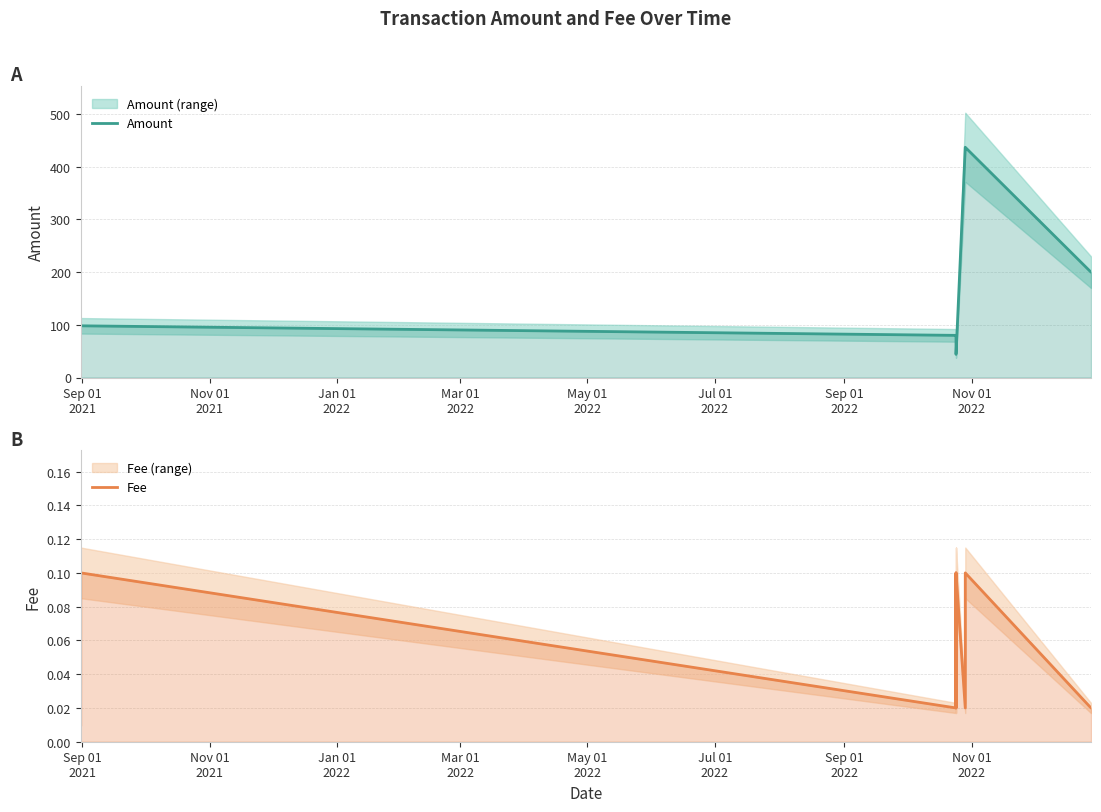

How many Fee values are between 0 and 1?

10